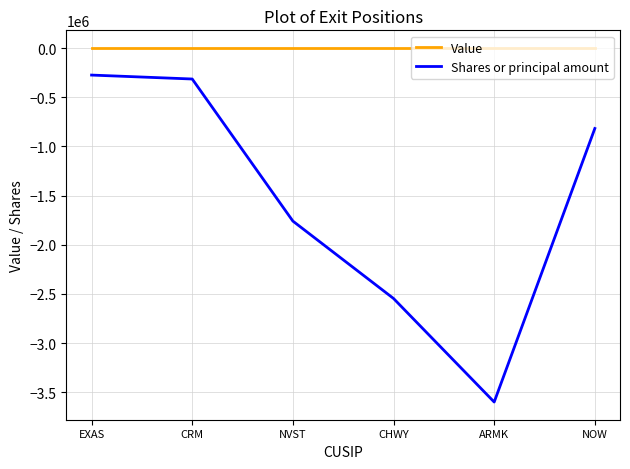

True or false: Value and Shares or principal amount intersect in this chart.

False